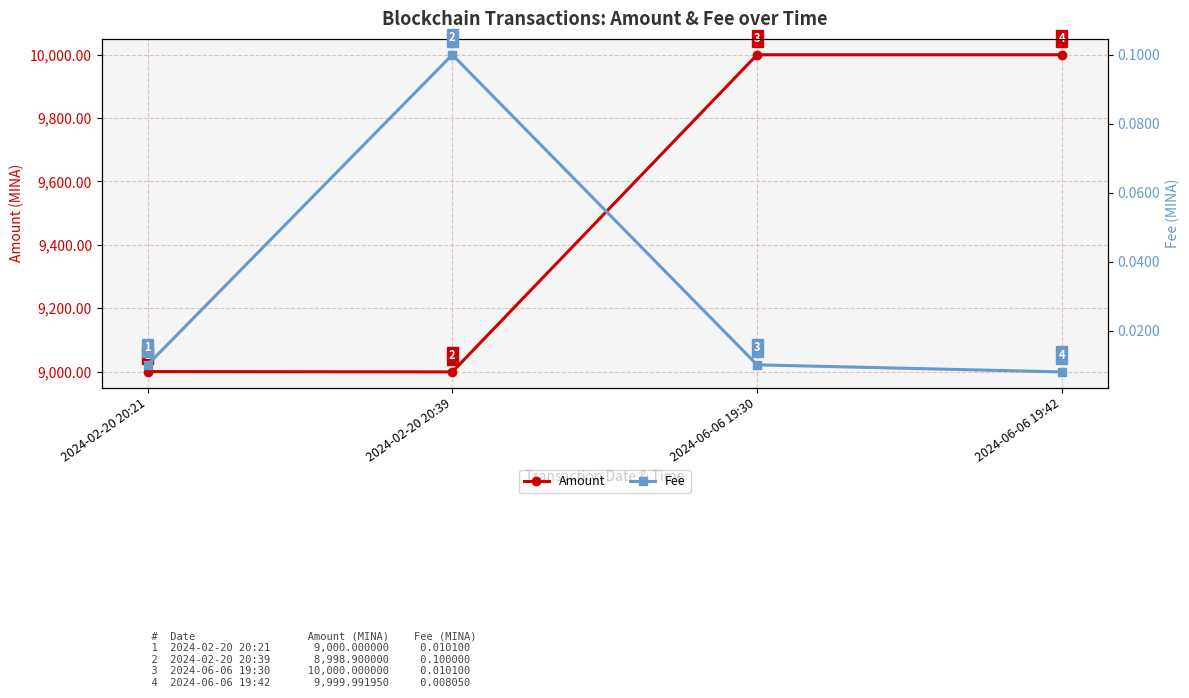

True or false: Fee has more than 2 points higher than both neighbors.

False